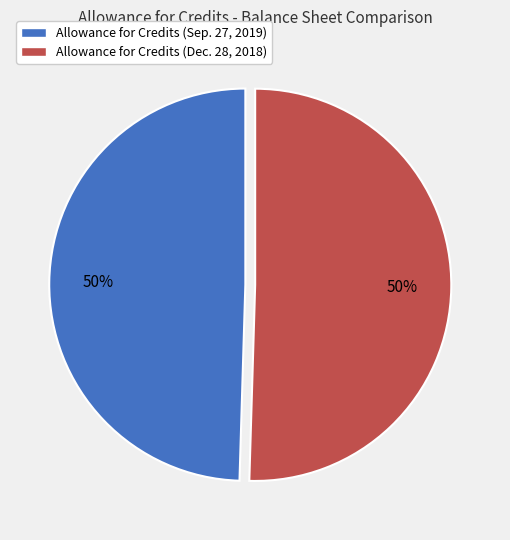

Count the number of slices in the pie.

2